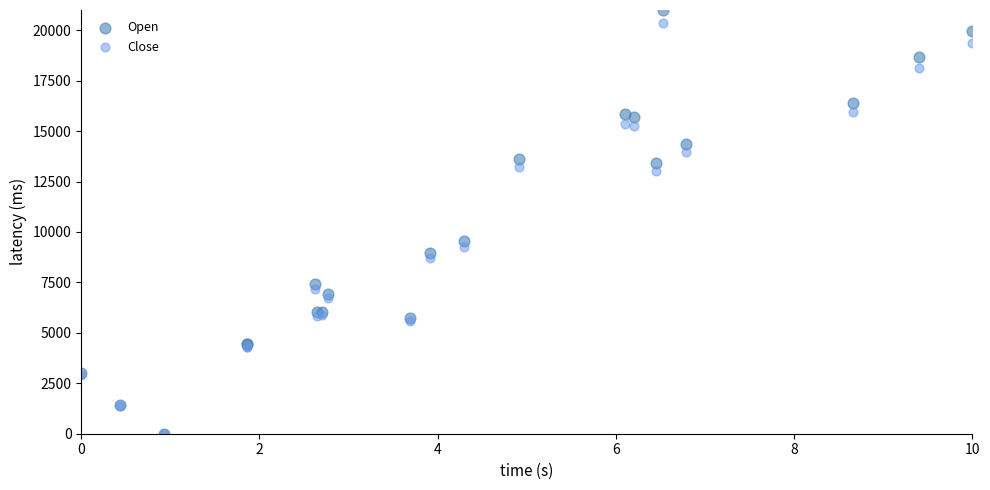

In the Open series, what Y value is closest to 10500?

9547.1